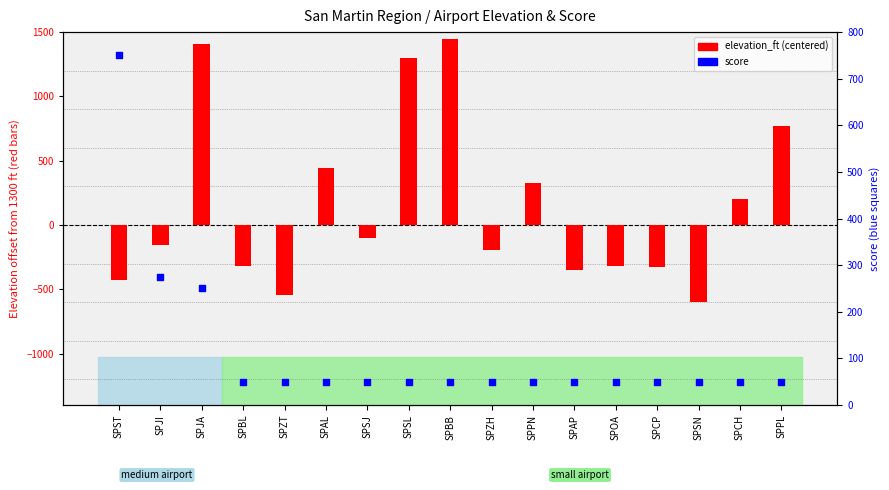

What are all the series names shown in the legend?

elevation_ft (centered), score